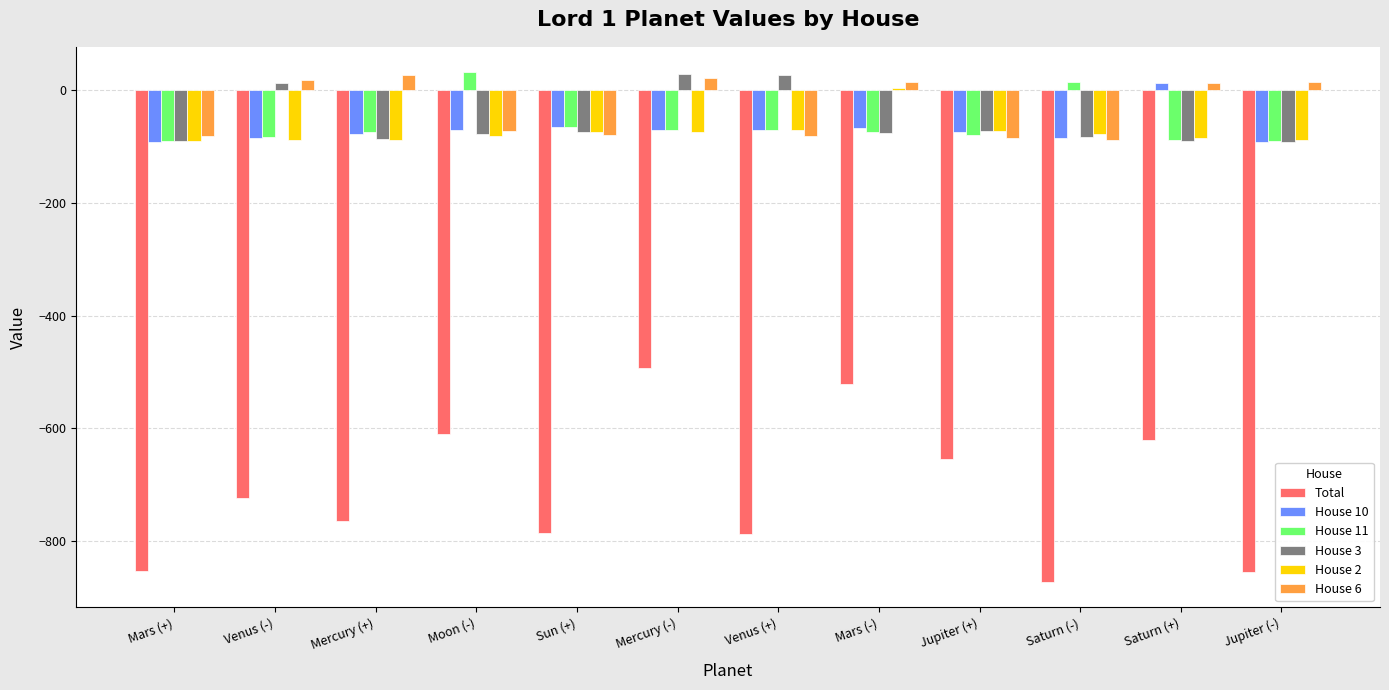

Which series has the widest spread of values?

Total